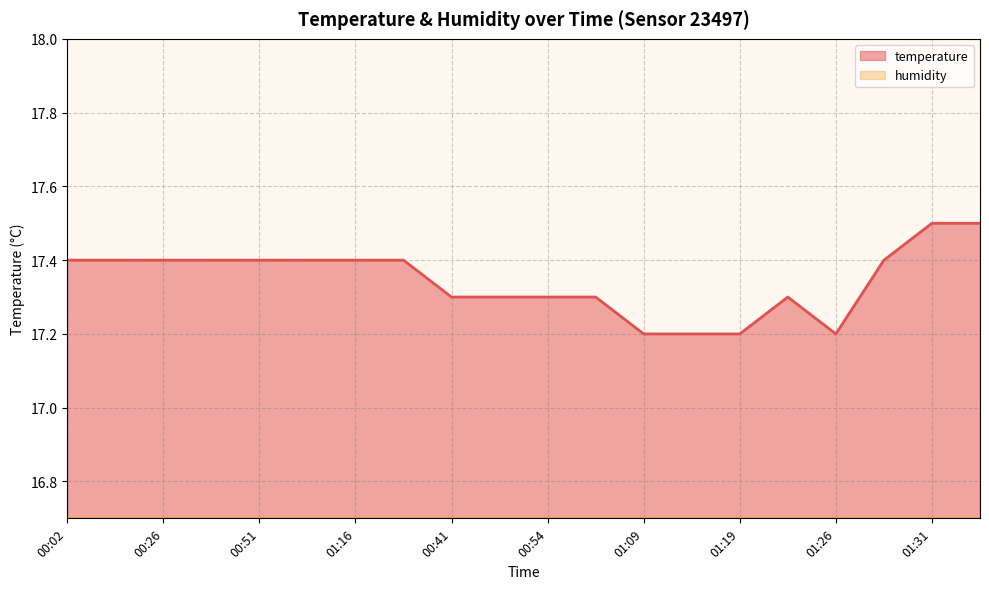

True or false: the data has more than 0 interior local peaks.

True